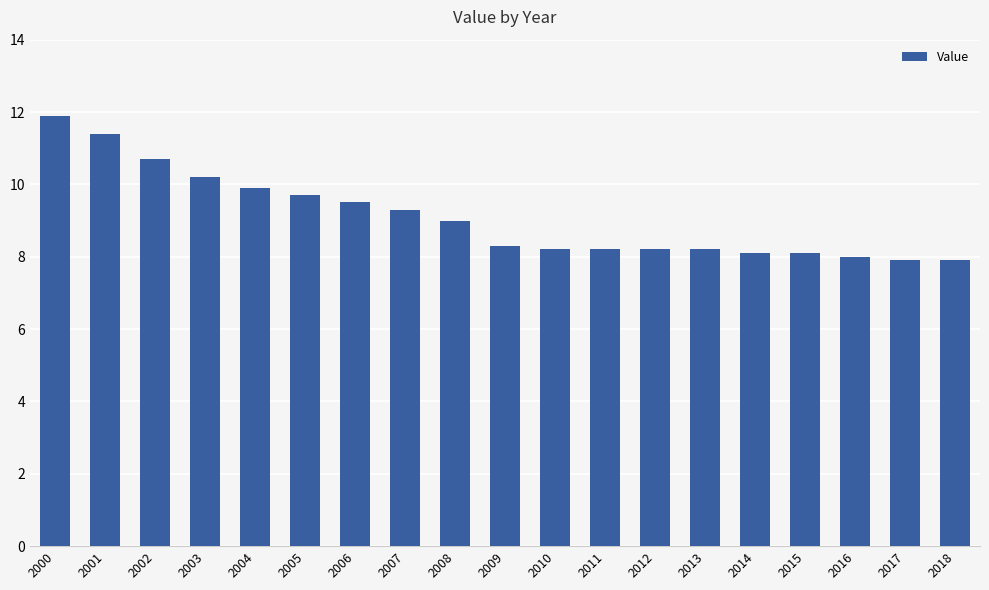

What is the value of the 11th bar from the left?

8.2